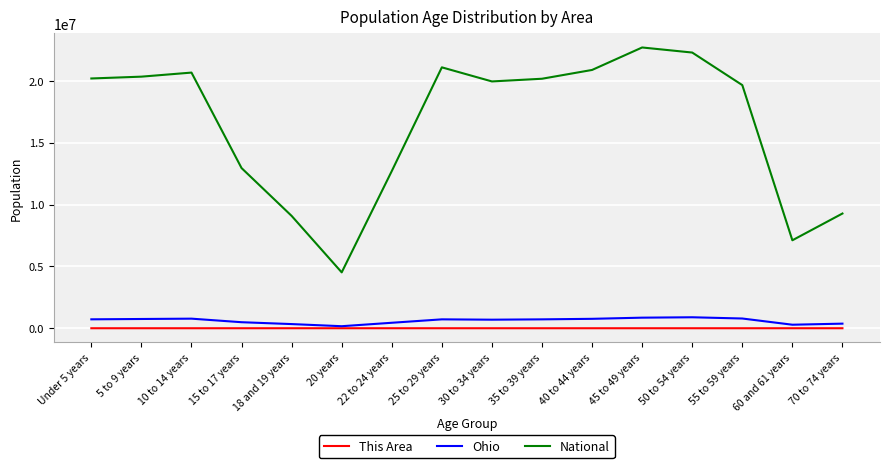

Which series changed the most between 15 to 17 years and 20 years?

National